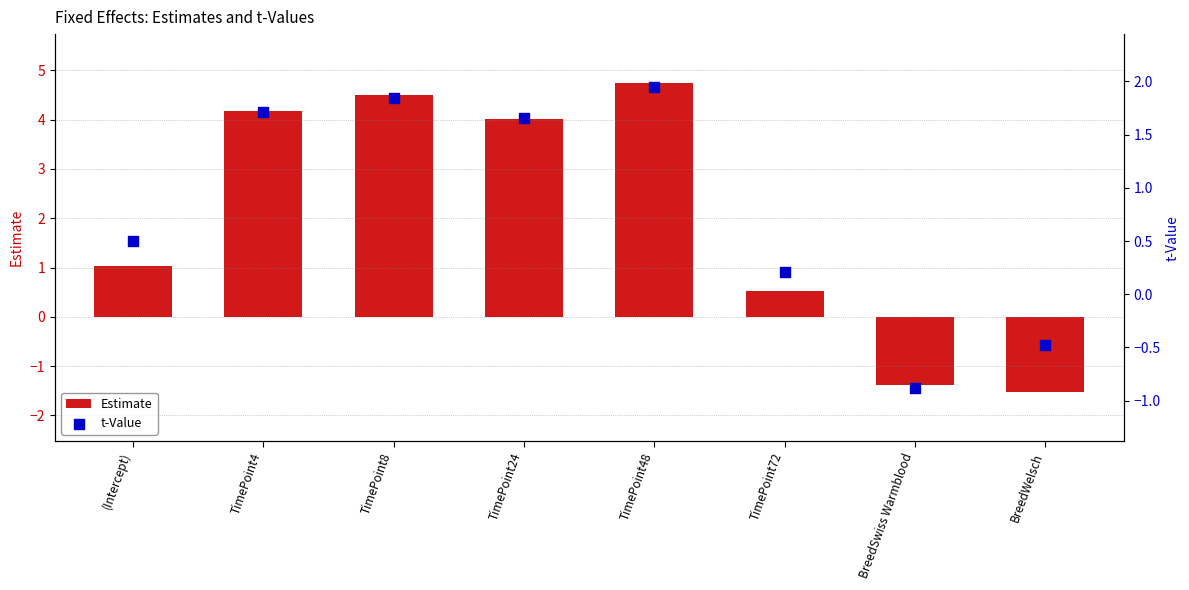

Which series contains the lowest Y value?

Estimate